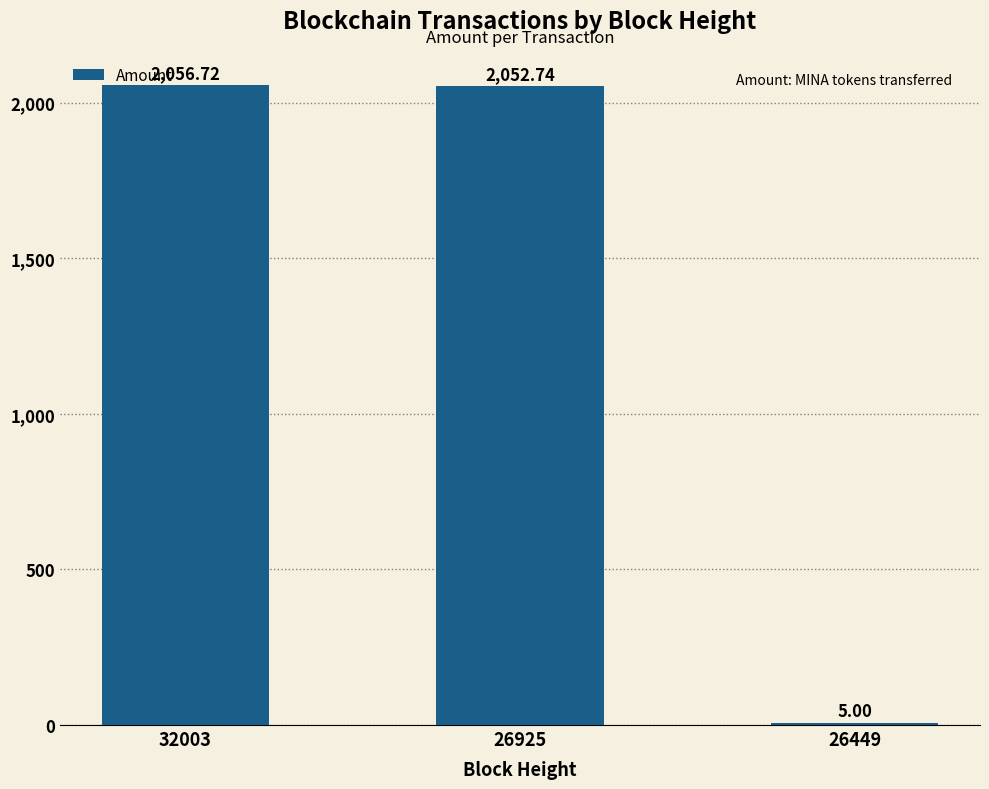

What is the change in value from 26925 to 26449?

-2047.7